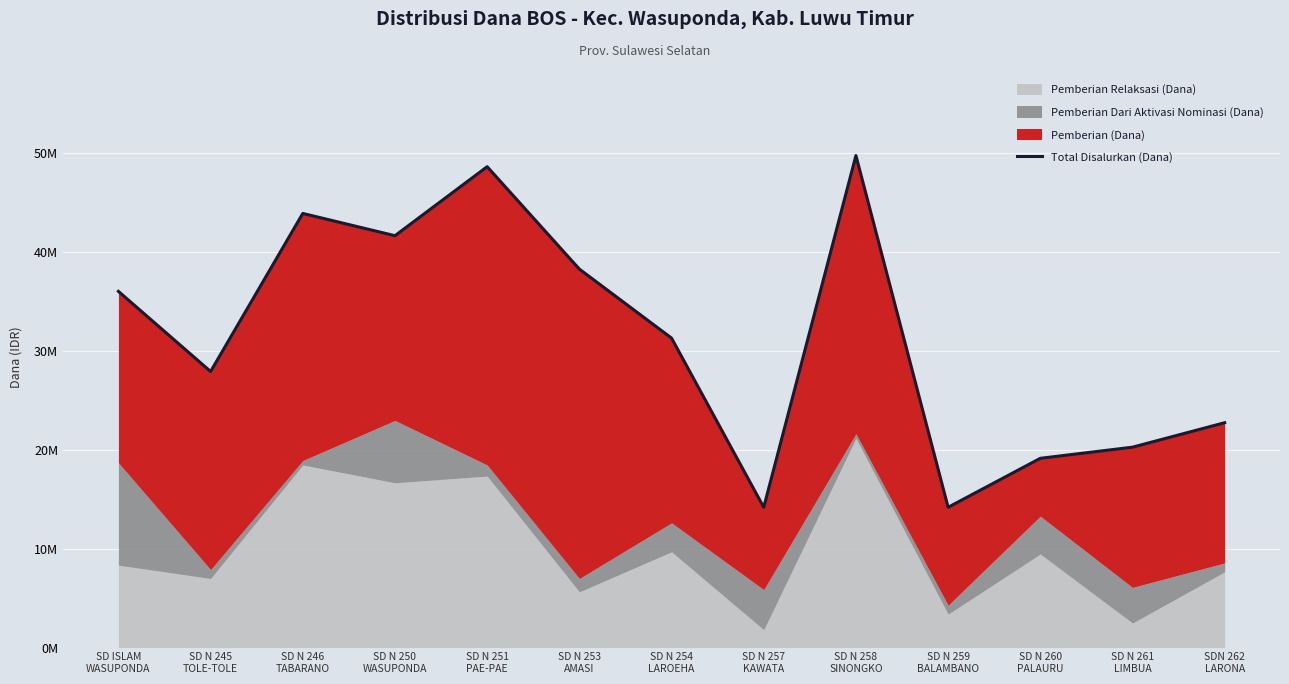

Reading right to left, extract all data points from this chart.

22725000	20250000	19125000	14175000	49725000	14175000	31275000	38250000	48600000	41625000	43875000	27900000	36000000